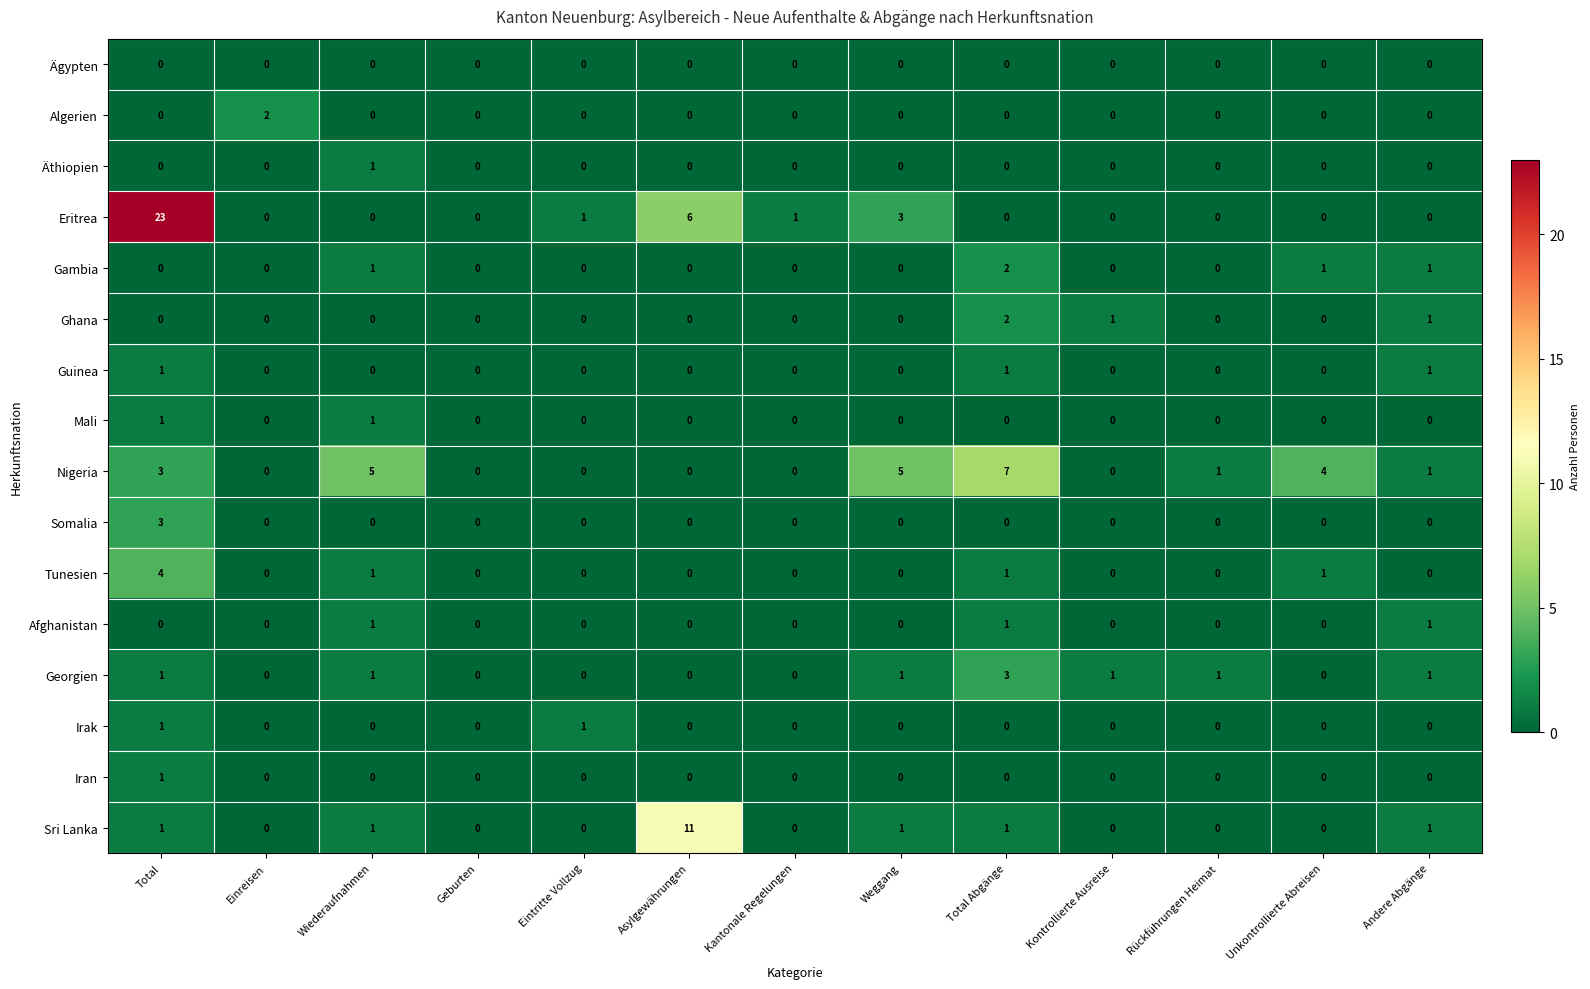

What is the sum of all Eritrea values?

34